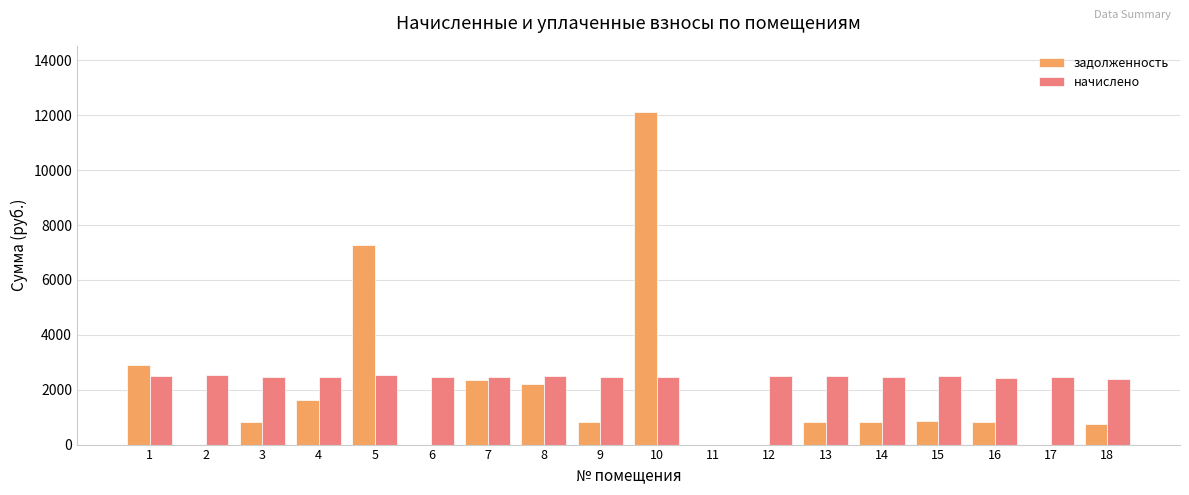

How many groups of bars are there?

18